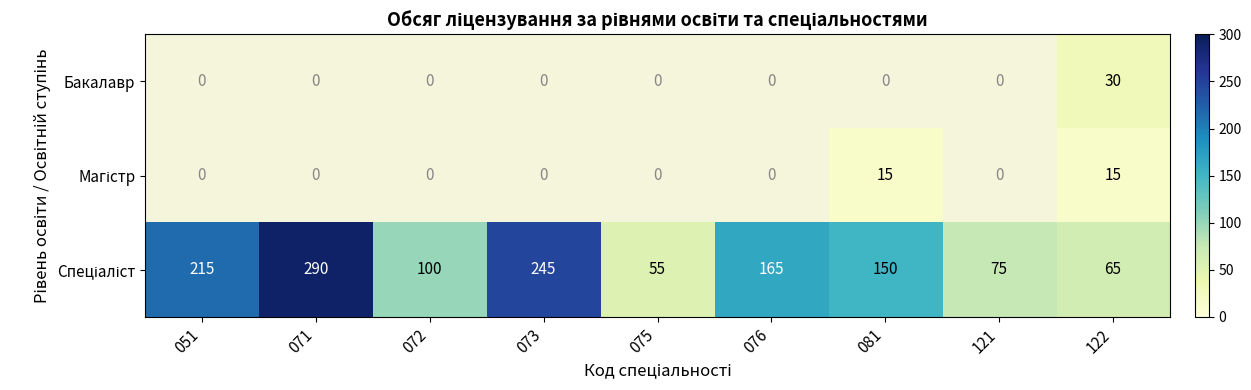

The value of Бакалавр at 122 is 30. True or false?

True